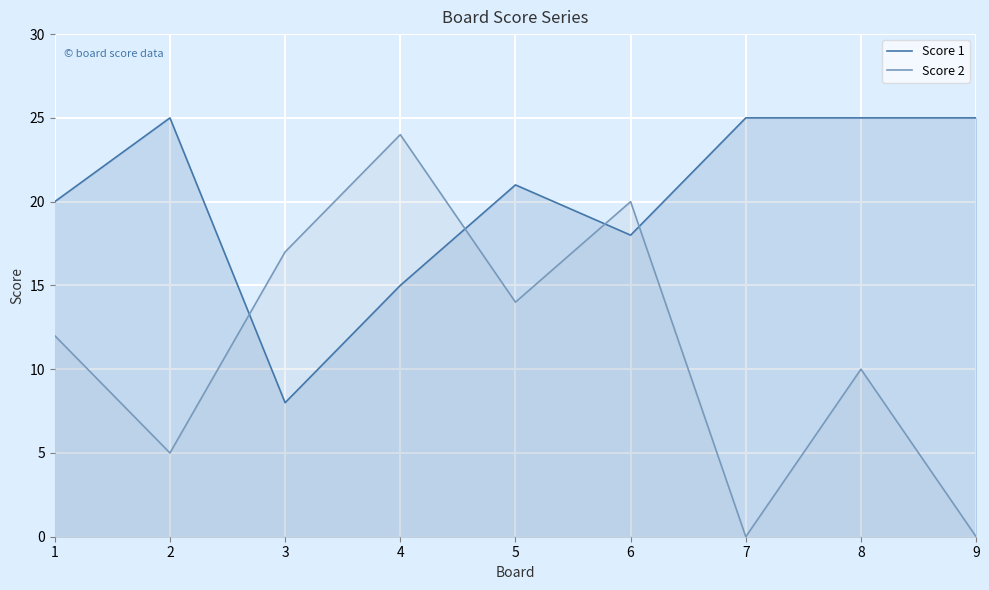

Is it true that Score 1 equals 25 at 7?

True